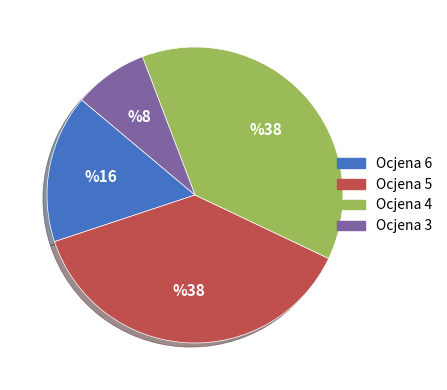

Is there a majority slice in this chart?

No